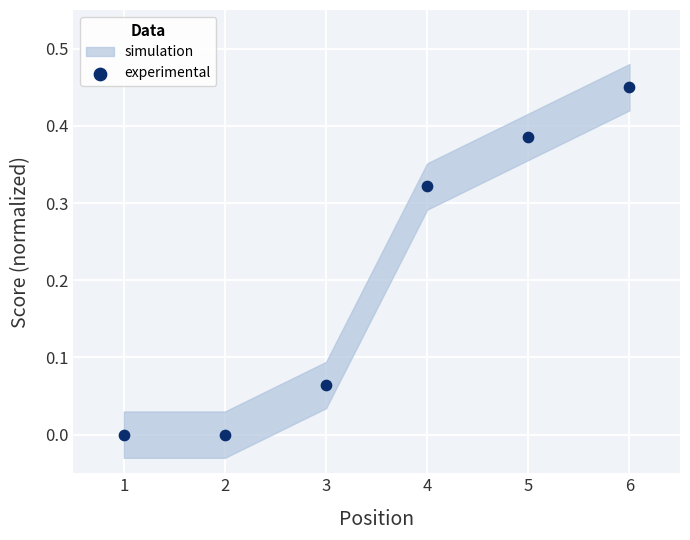

What is the average X value?

3.5